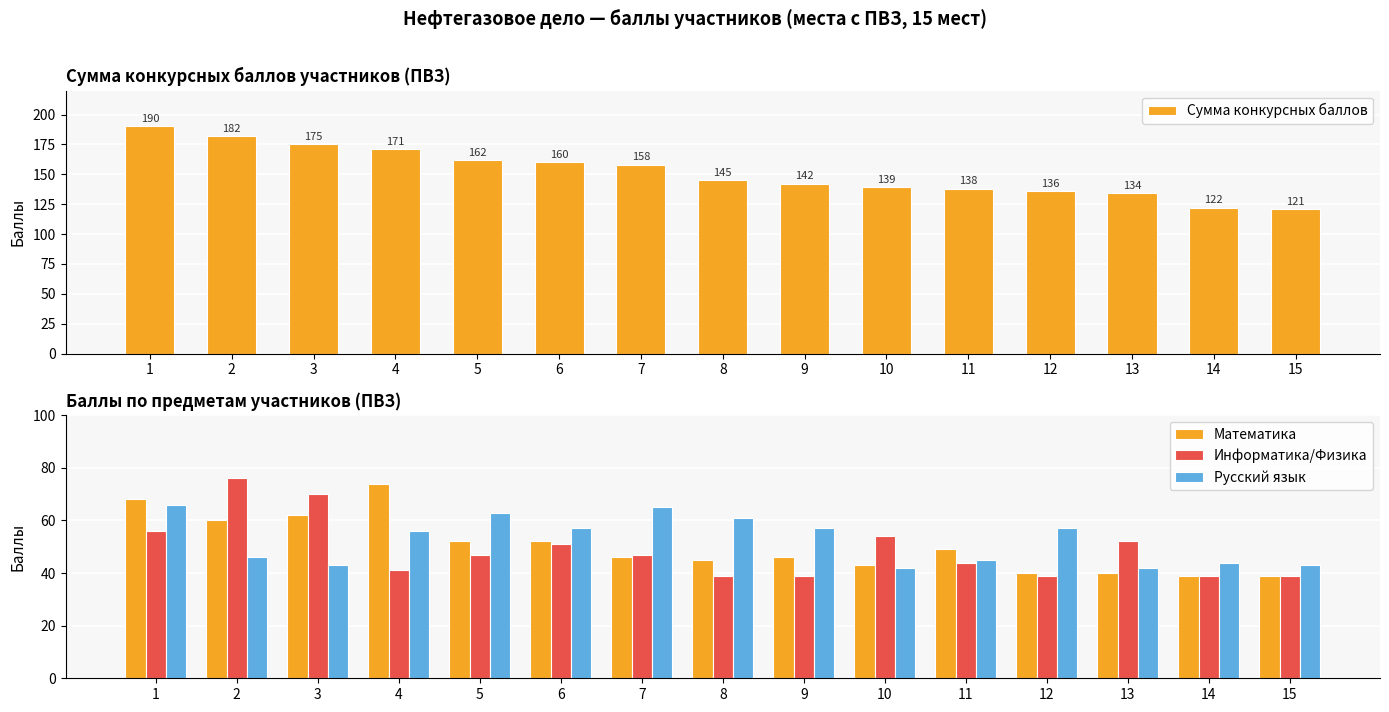

How many groups of bars are there?

15